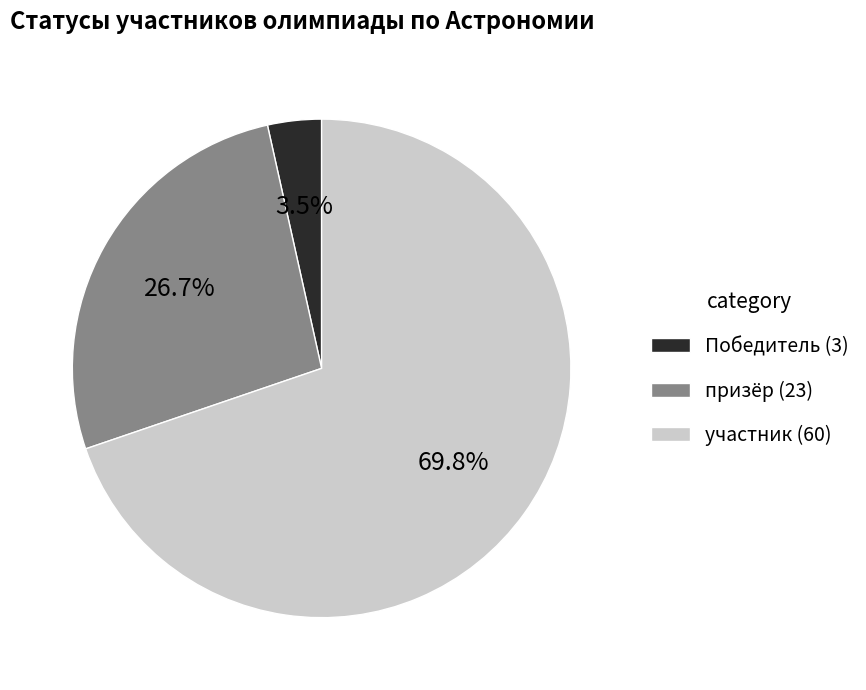

Rank the categories by value from lowest to highest.

Победитель, призёр, участник